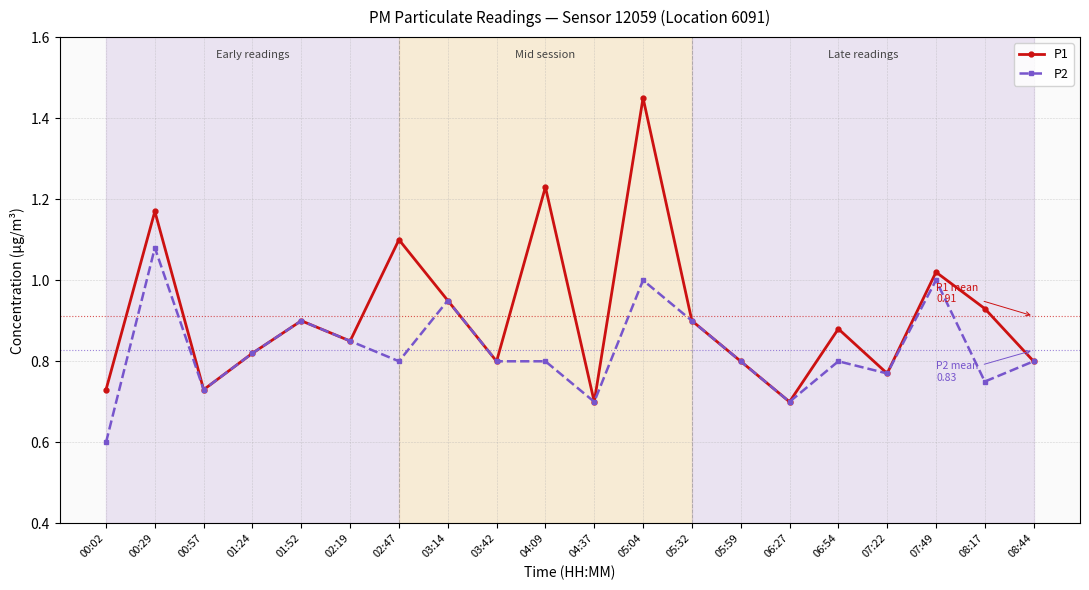

Count the number of data series in this chart.

2